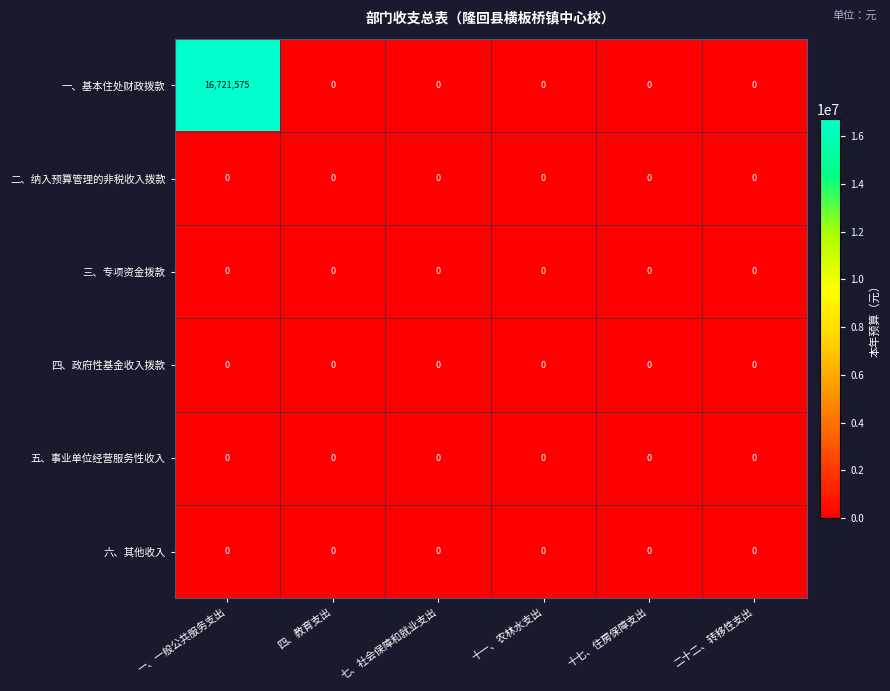

Count the number of categories in the chart.

6